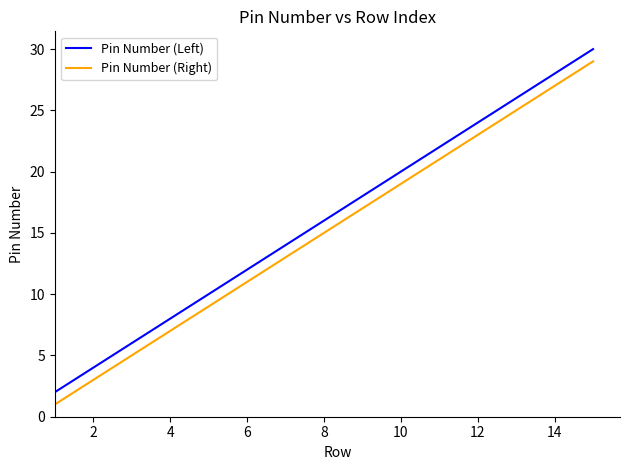

What are all the series names shown in the legend?

Pin Number (Left), Pin Number (Right)